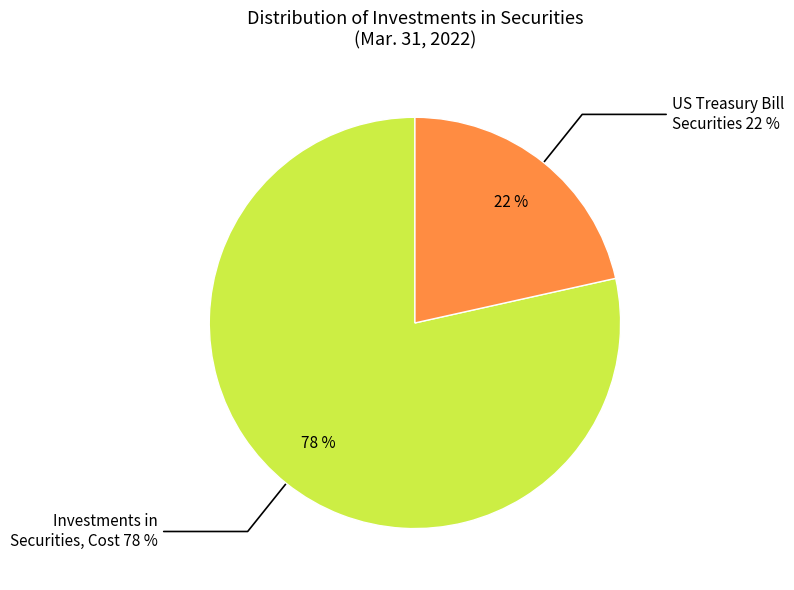

What percentage is the US Treasury Bill Securities slice, to the nearest percent?

22%